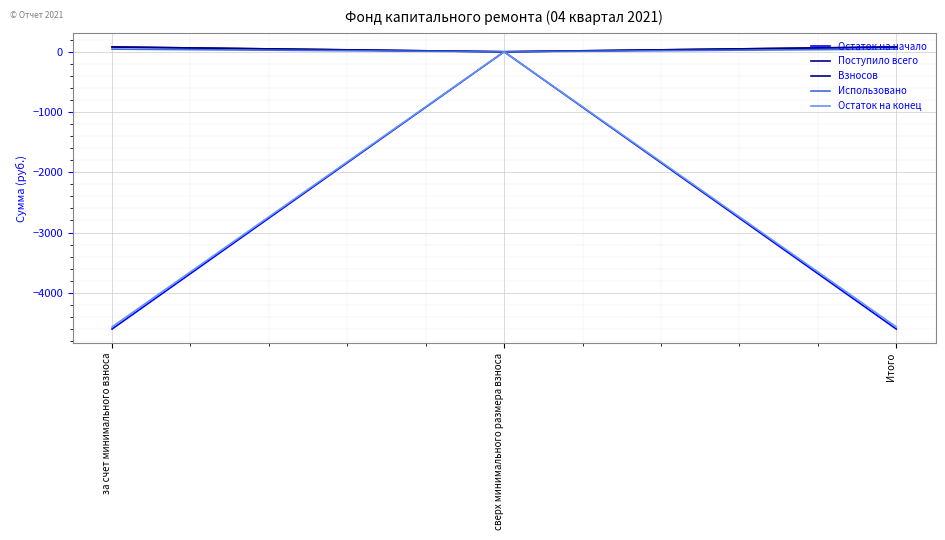

List the labels in order of Взносов value, smallest first.

сверх минимального размера взноса, за счет минимального взноса, Итого